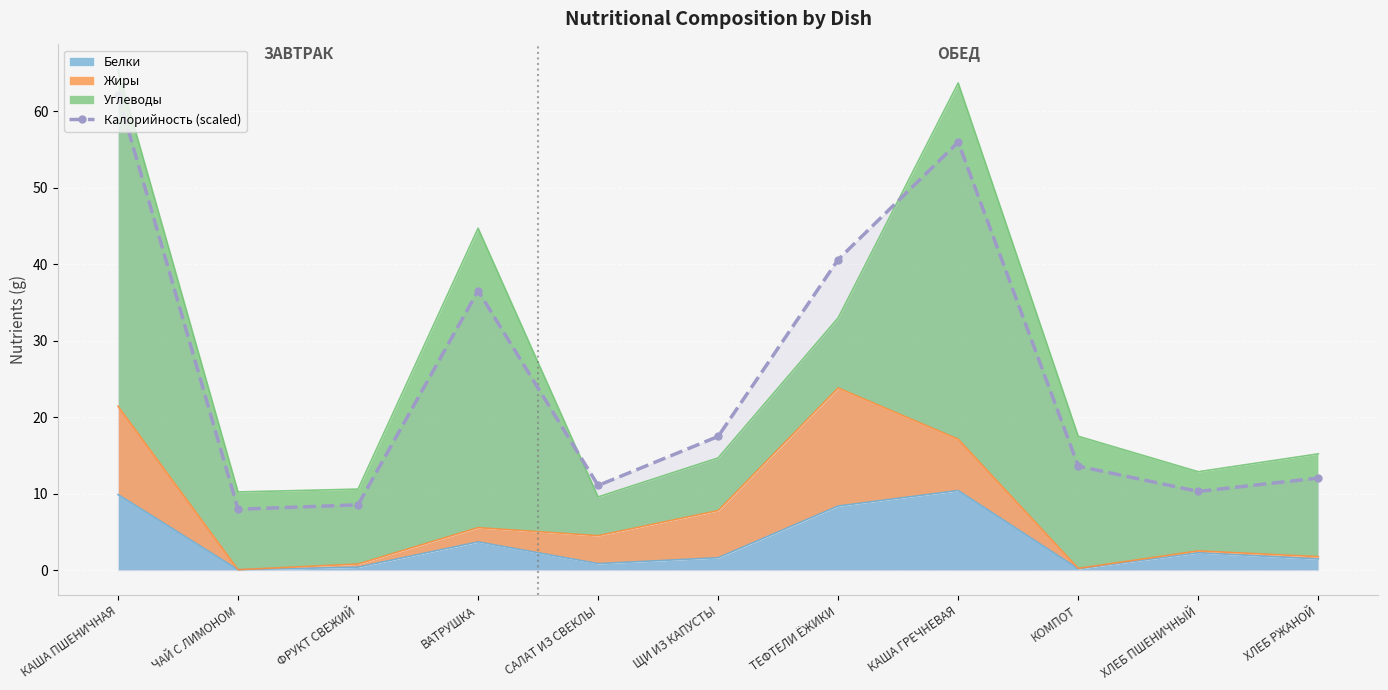

What is the sum of the values at ВАТРУШКА and ТЕФТЕЛИ ЁЖИКИ?

77.1